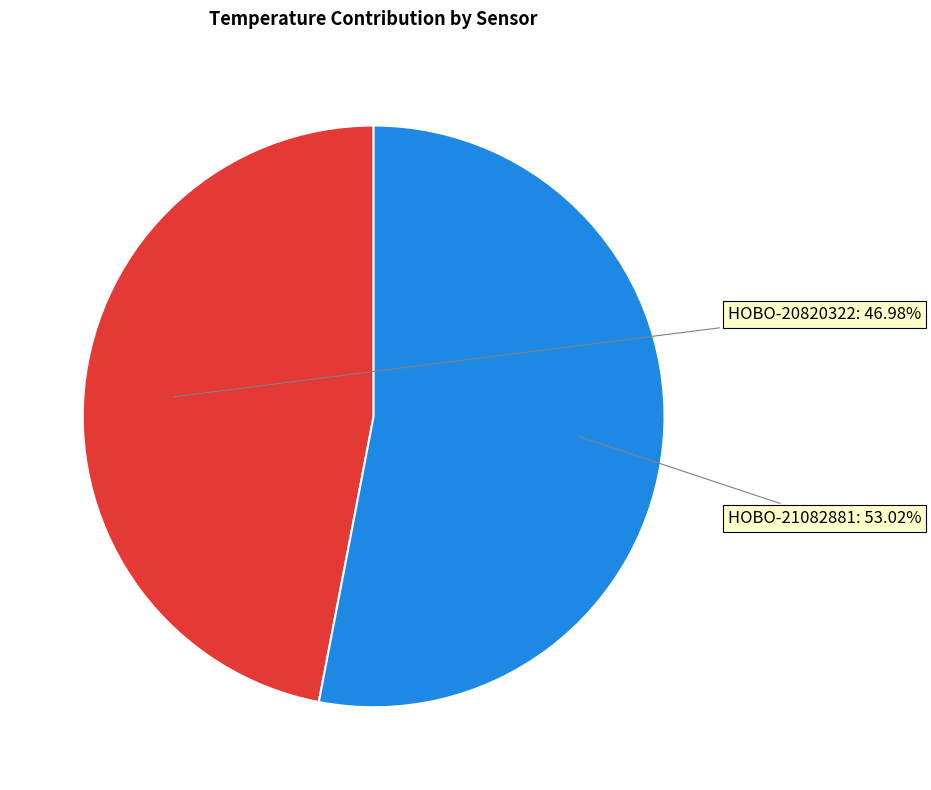

What is the smallest slice in the pie chart?

HOBO-20820322